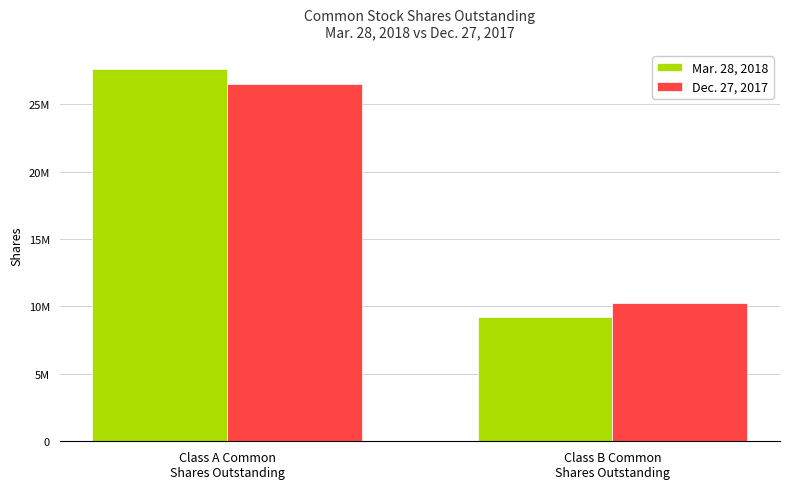

Rank the series at Class B Common
Shares Outstanding from highest to lowest value.

Dec. 27, 2017, Mar. 28, 2018